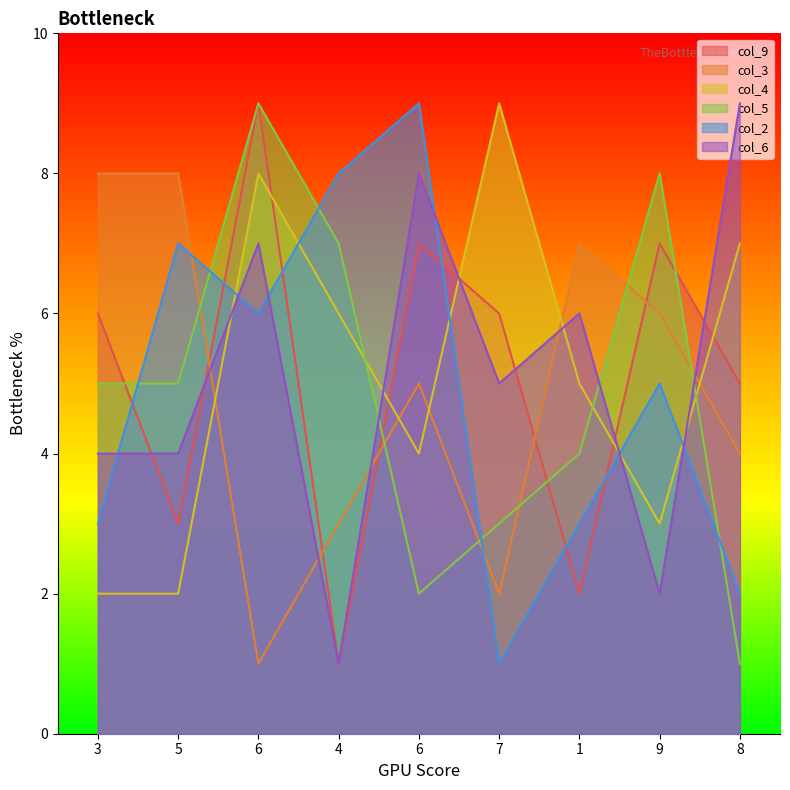

Between 3 and 4, which is larger?

3